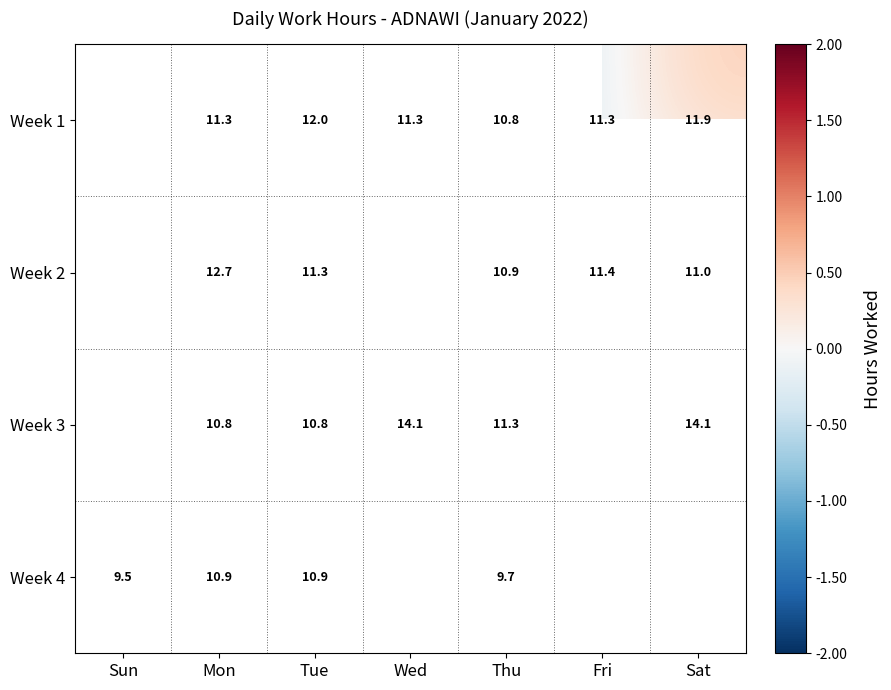

Is the value of Week 3 at Tue greater than the value of Week 2 at Fri?

No